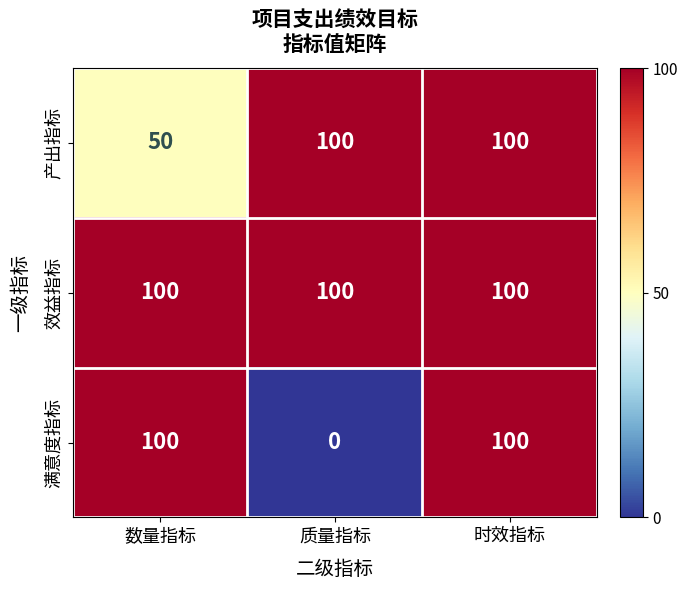

What value does the 产出指标 series have at 数量指标, to the nearest 5?

50